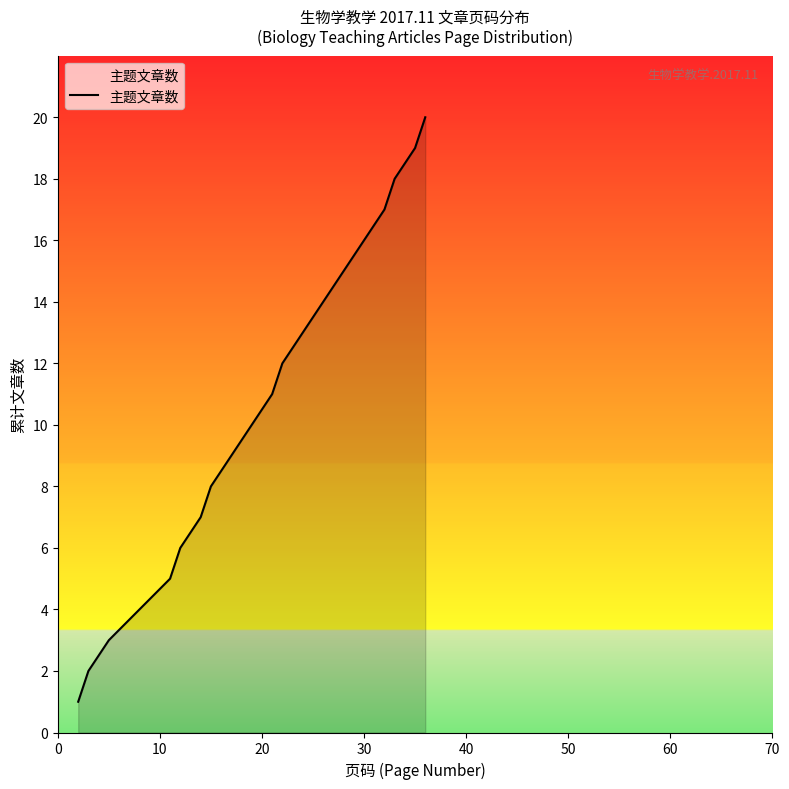

What is the difference between the maximum and minimum values?

19